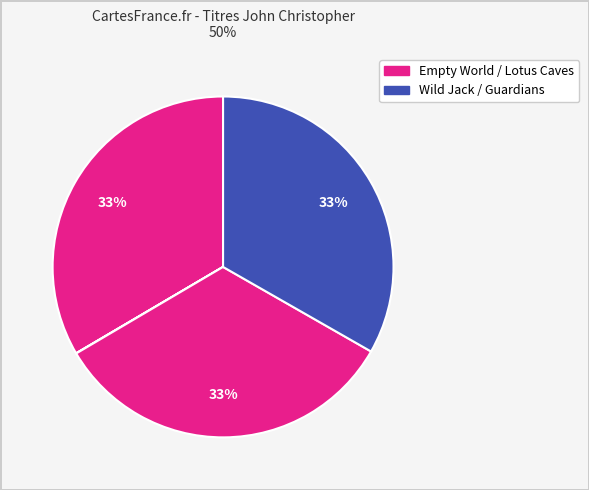

How many slices are in this pie chart?

4